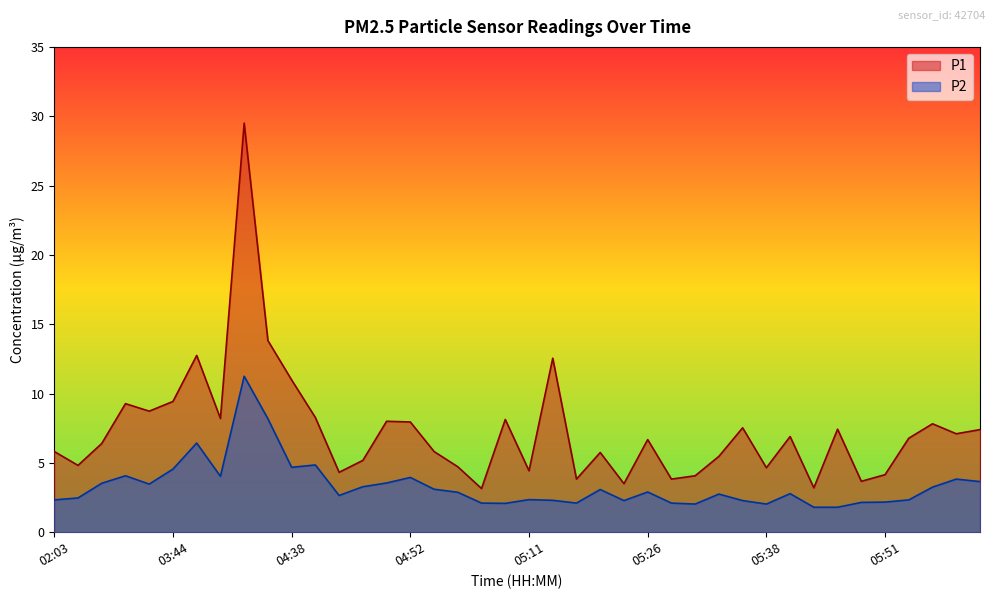

The P2 series shows 3.7 at 05:14. True or false?

False